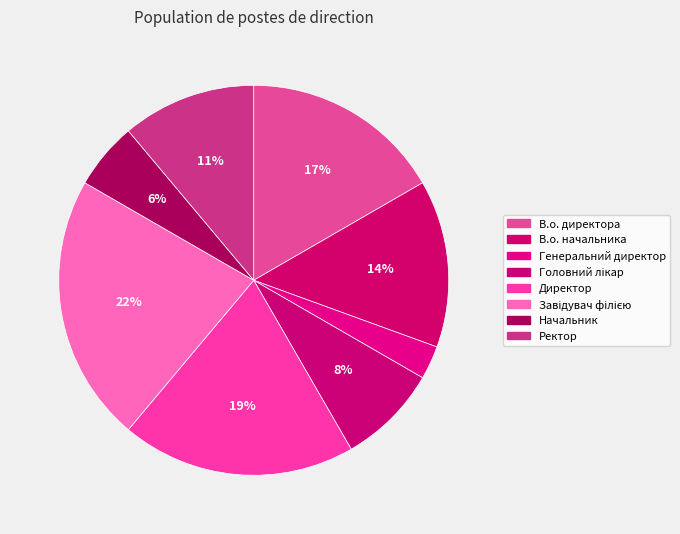

Is it true that В.о. директора is 3% of the pie?

False